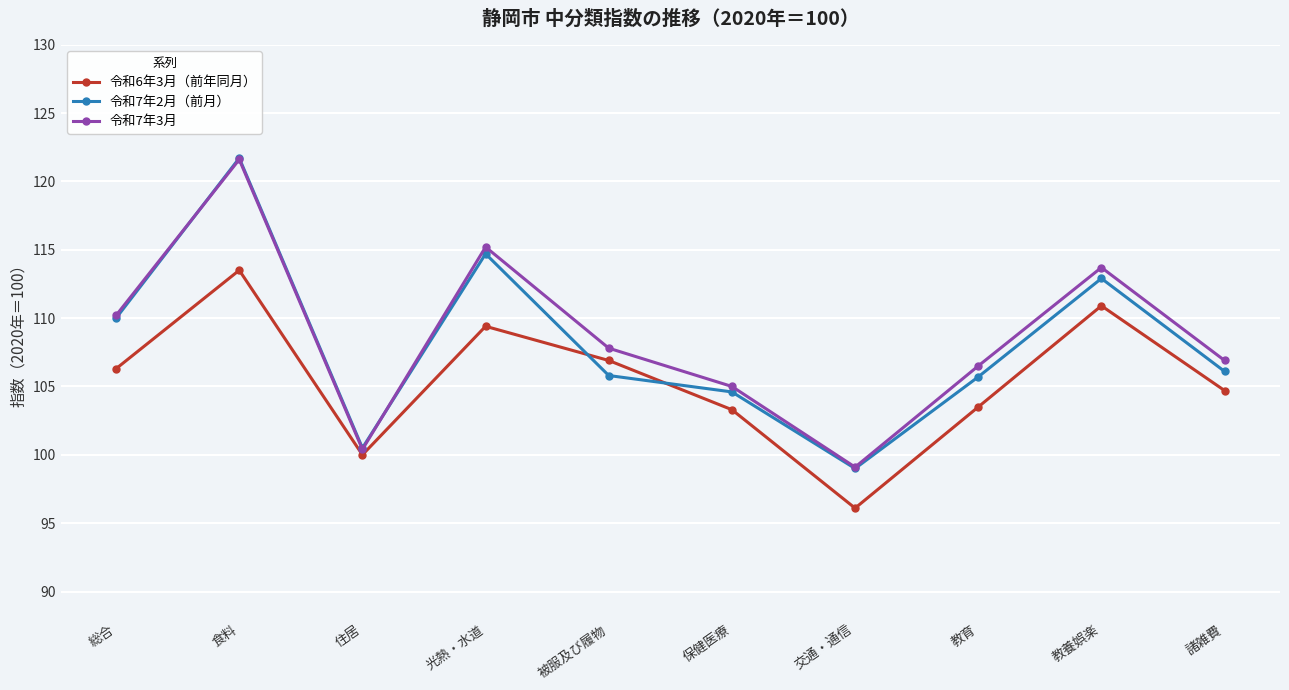

Is this an area chart (filled region under the line)?

No